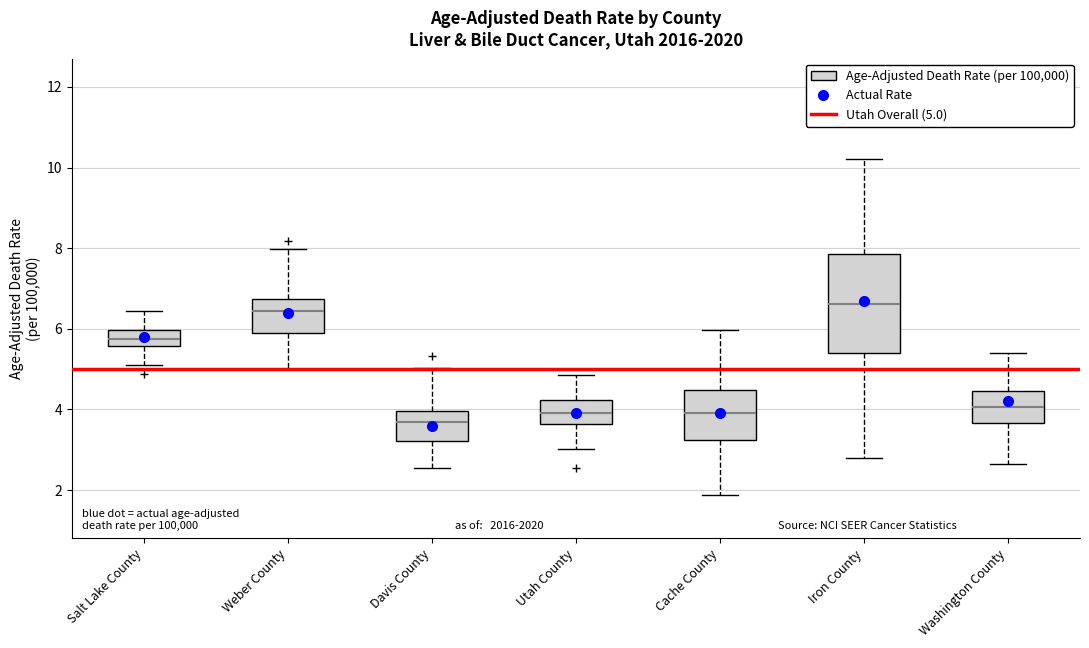

Comparing the boxes themselves (not the whiskers), which one is the tallest?

Iron County